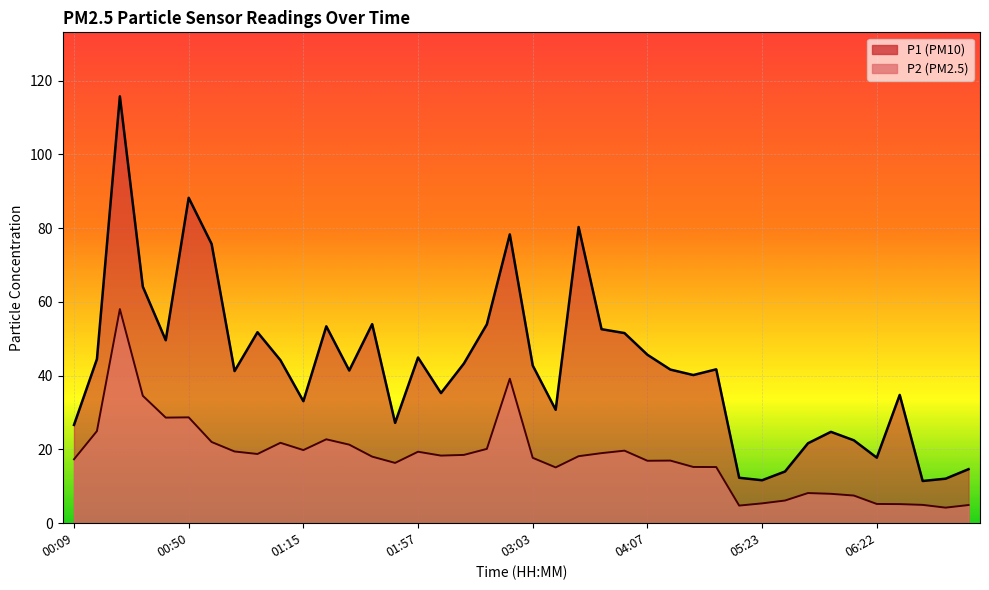

True or false: P2 and P1 cross at least once.

False